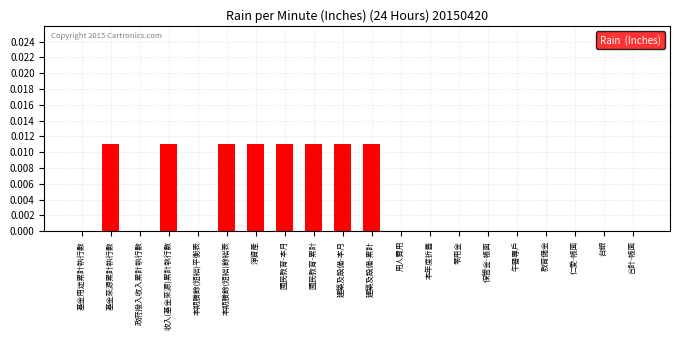

Between 午餐專戶 and 建築及設備-累計, which is larger?

建築及設備-累計